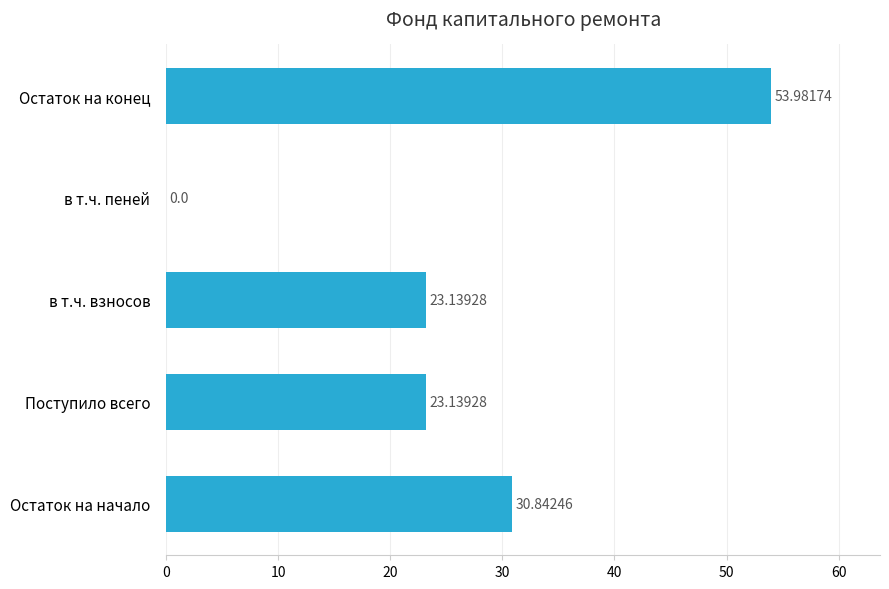

Count the number of data series in this chart.

1